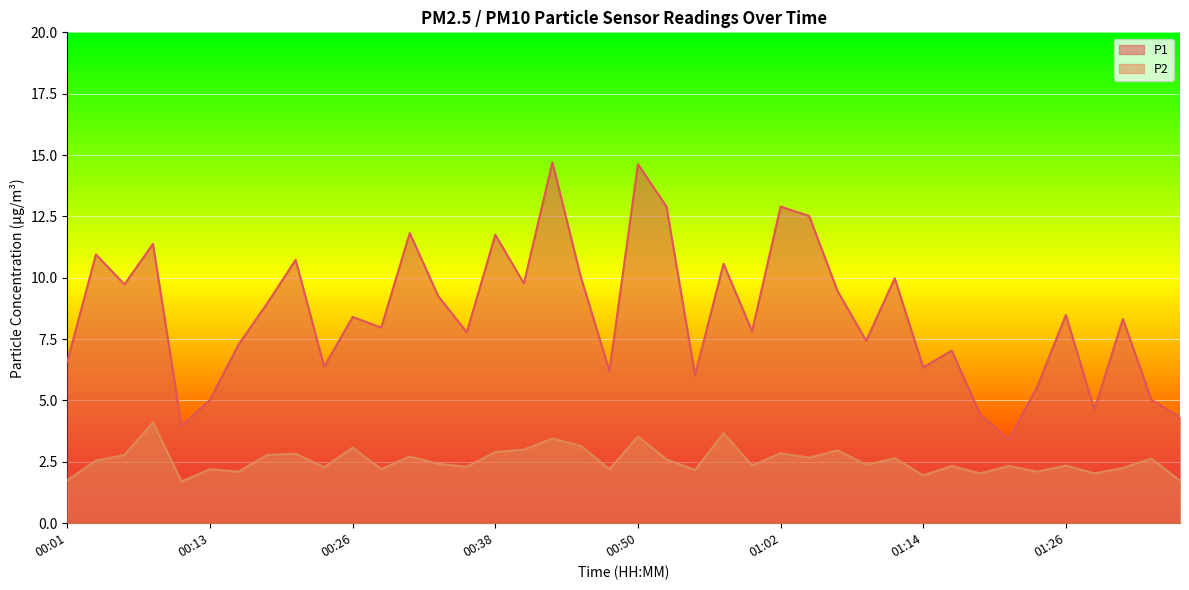

Which series has the largest total across all categories?

P1